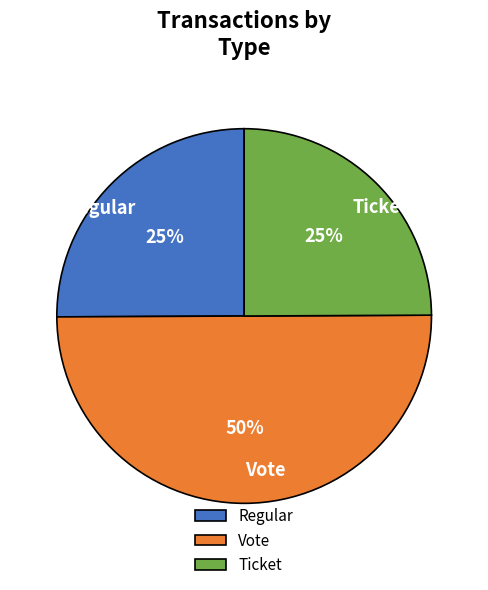

Is the sum of Regular and Vote greater than half?

Yes